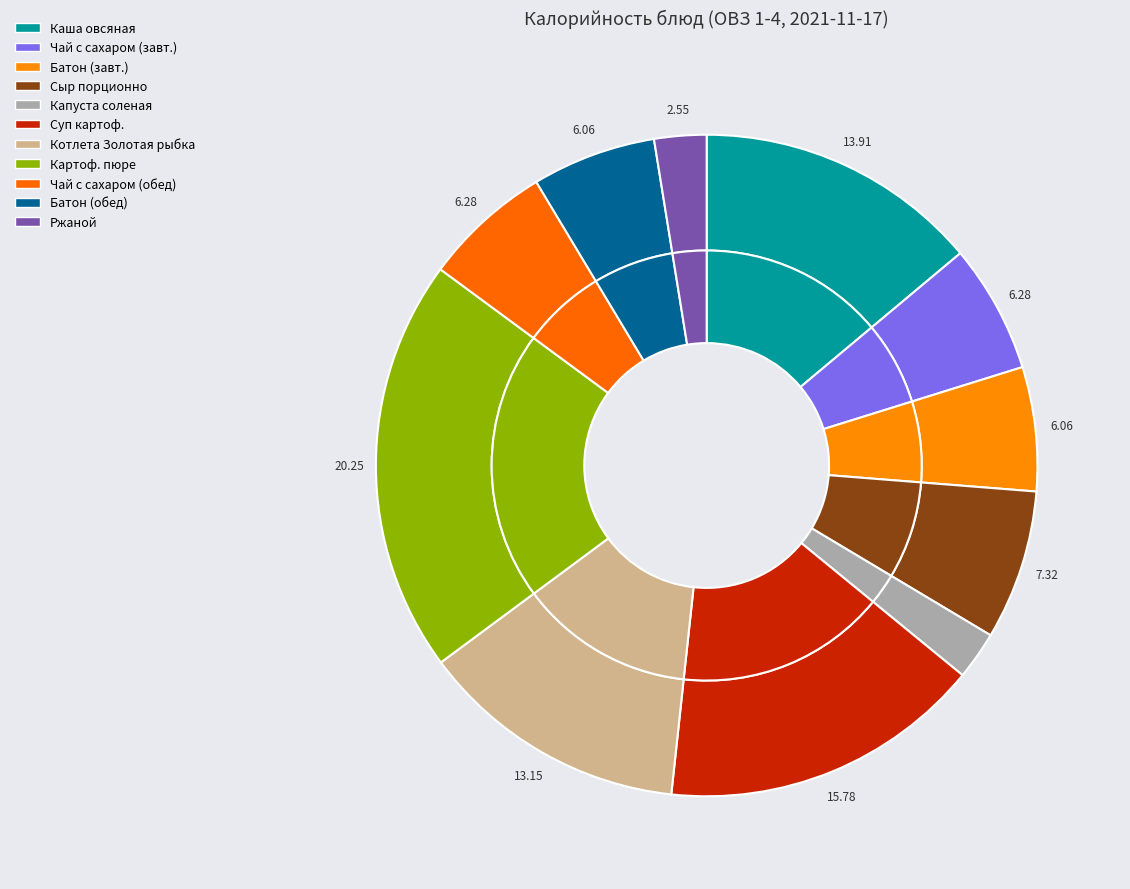

True or false: Суп картоф. с бобовыми, птица accounts for 16% of the total.

True